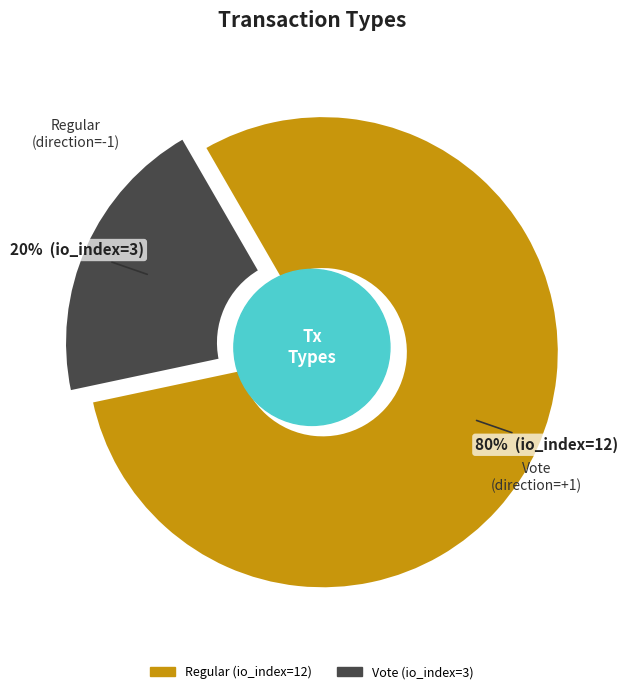

What portion of the pie excludes Regular (io_index=12)?

20.0%